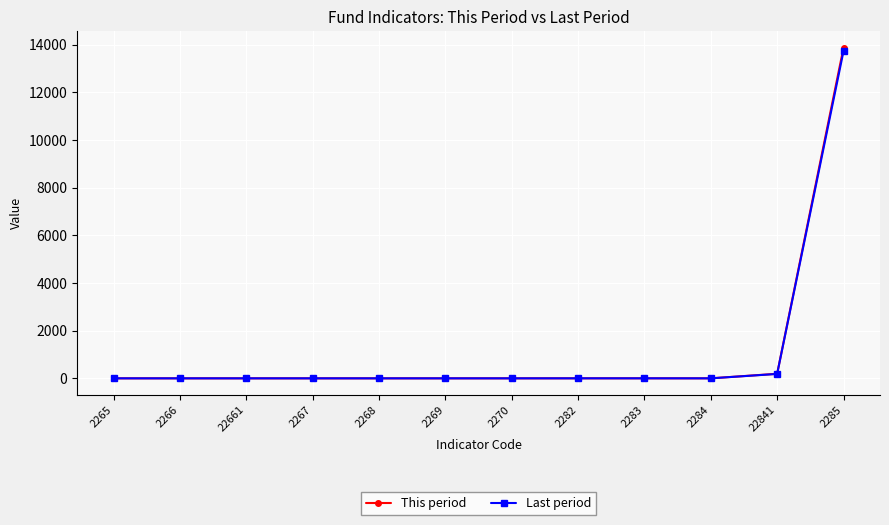

What is the difference between the second highest and second lowest values in the This period series?

192.0